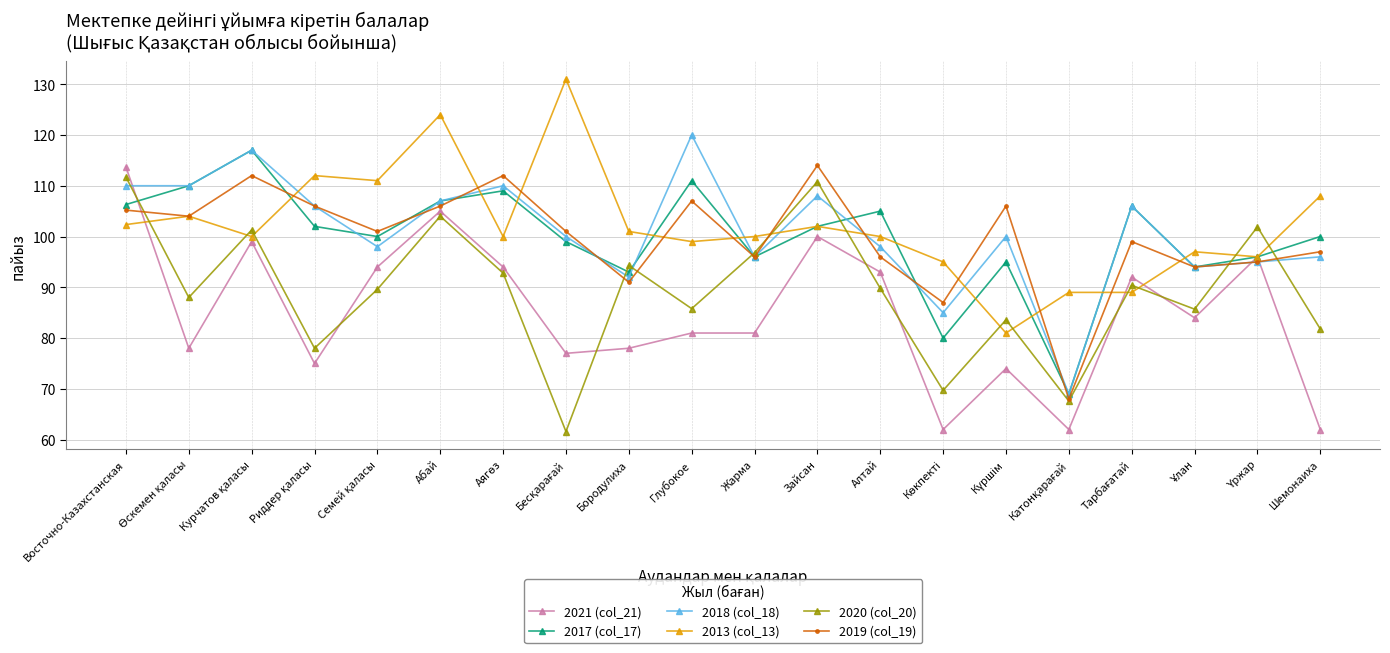

At how many categories does at least one series exceed 121?

2